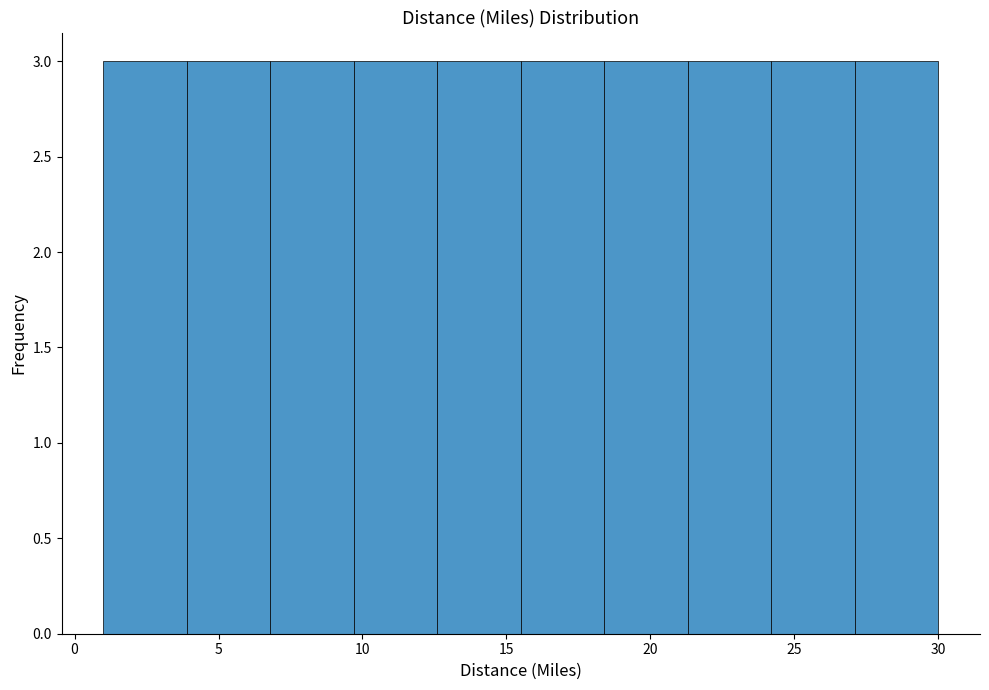

How tall is the bar that spans 9.7 to 12.6 on the x-axis? Neither the bar edges nor the heights are printed on the chart, so give them approximately, as read against the axes.

3